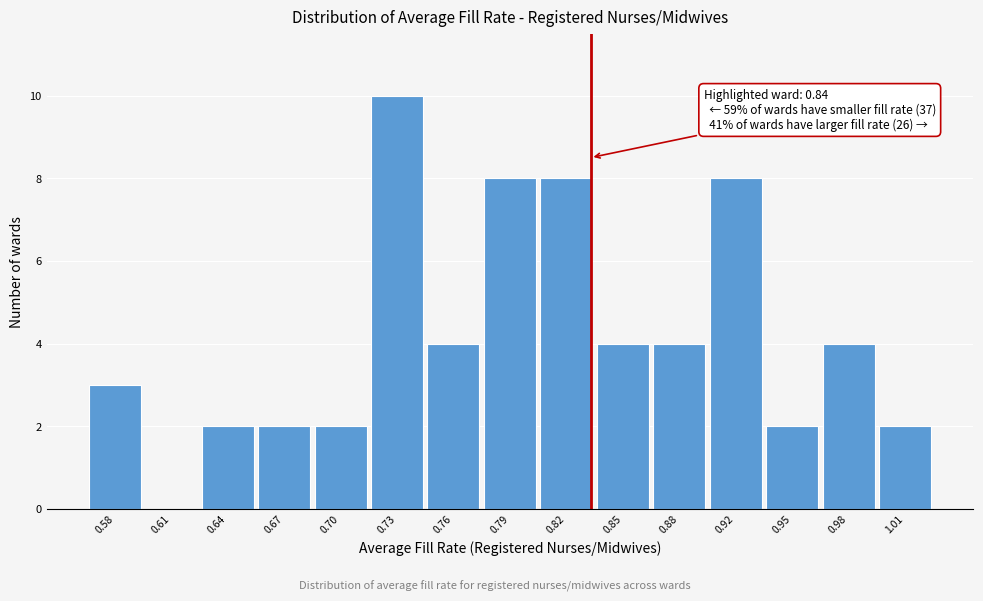

Over which range of the x-axis is the bar tallest?

0.715 to 0.745